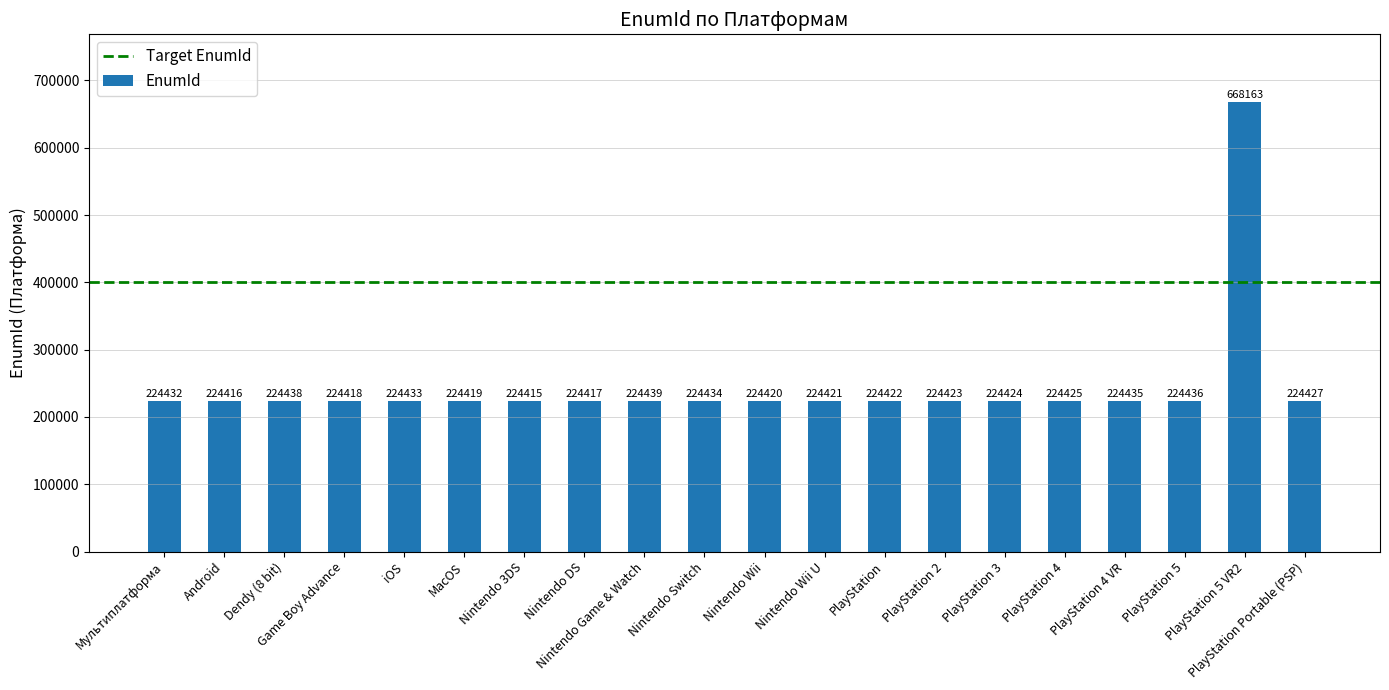

Reading right to left, transcribe all the data shown in this chart.

224427	668163	224436	224435	224425	224424	224423	224422	224421	224420	224434	224439	224417	224415	224419	224433	224418	224438	224416	224432